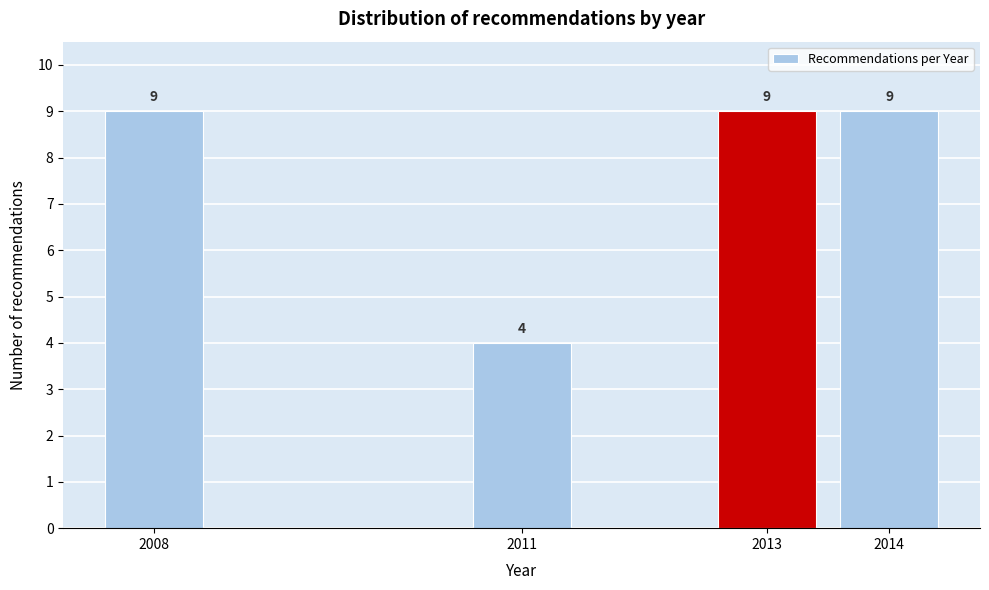

Reading right to left, extract all data points from this chart.

2014=9	2013=9	2011=4	2008=9